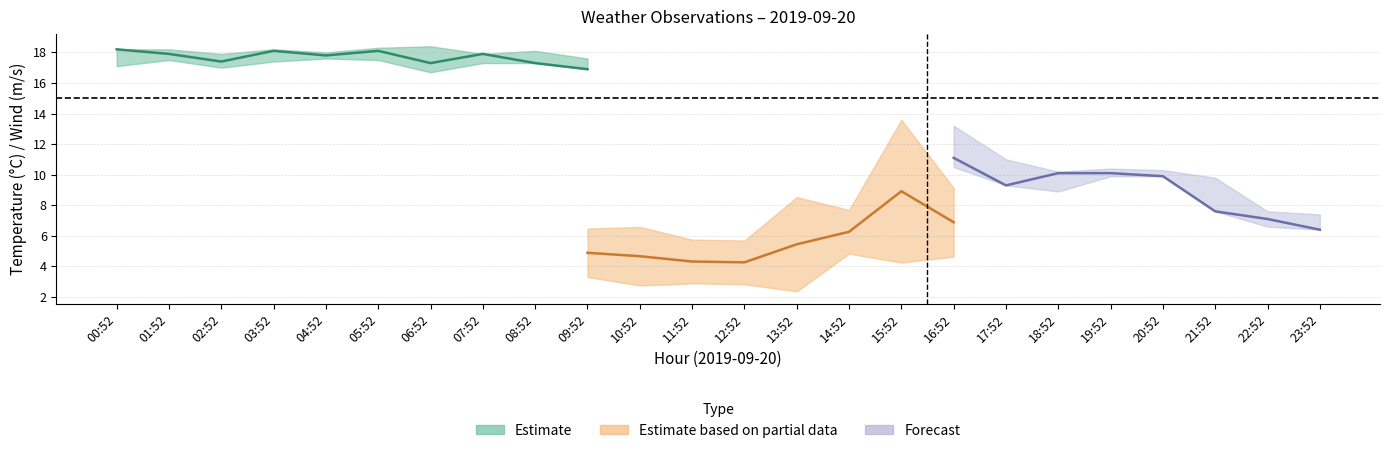

What is the label of the 2nd point from the right?

22:52